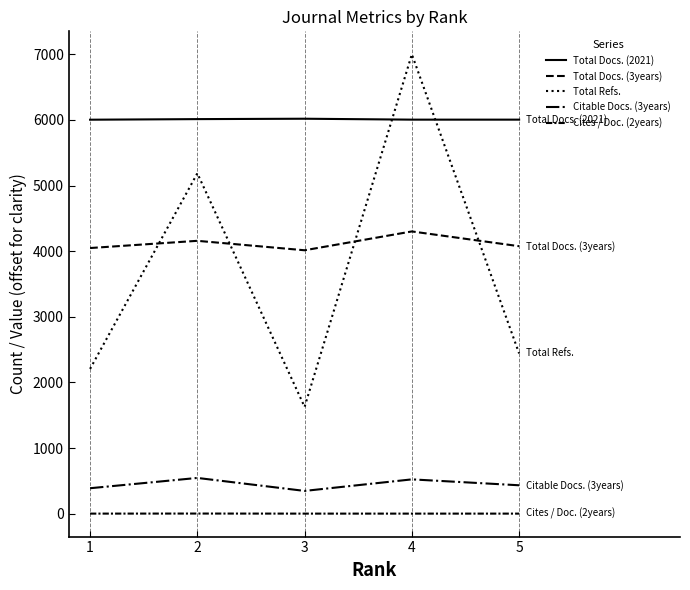

Is this an area chart (filled region under the line)?

No